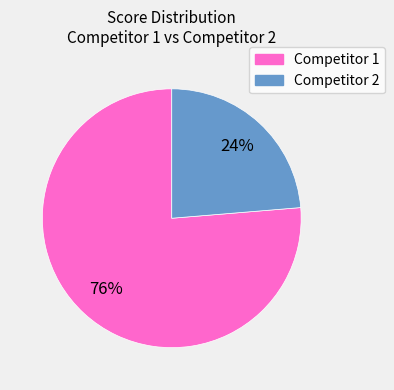

To the nearest percent, what is the average slice percentage?

50%